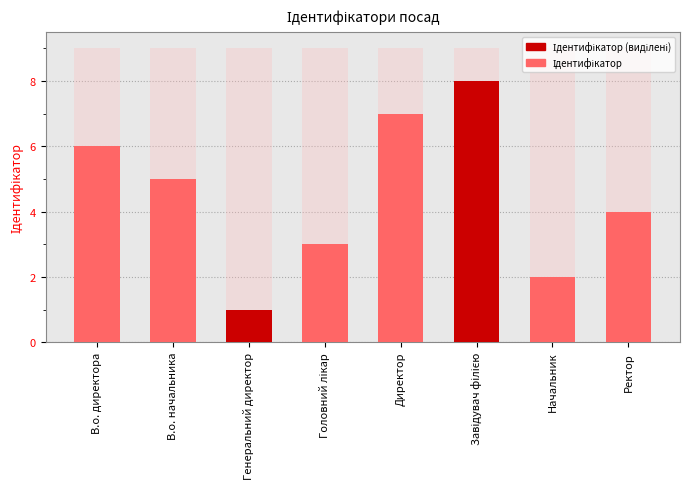

What is the difference between the values at В.о. директора and Головний лікар?

3